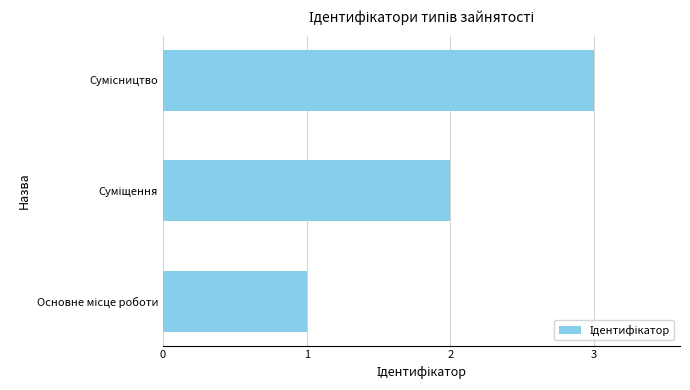

What is the sum of all values?

6